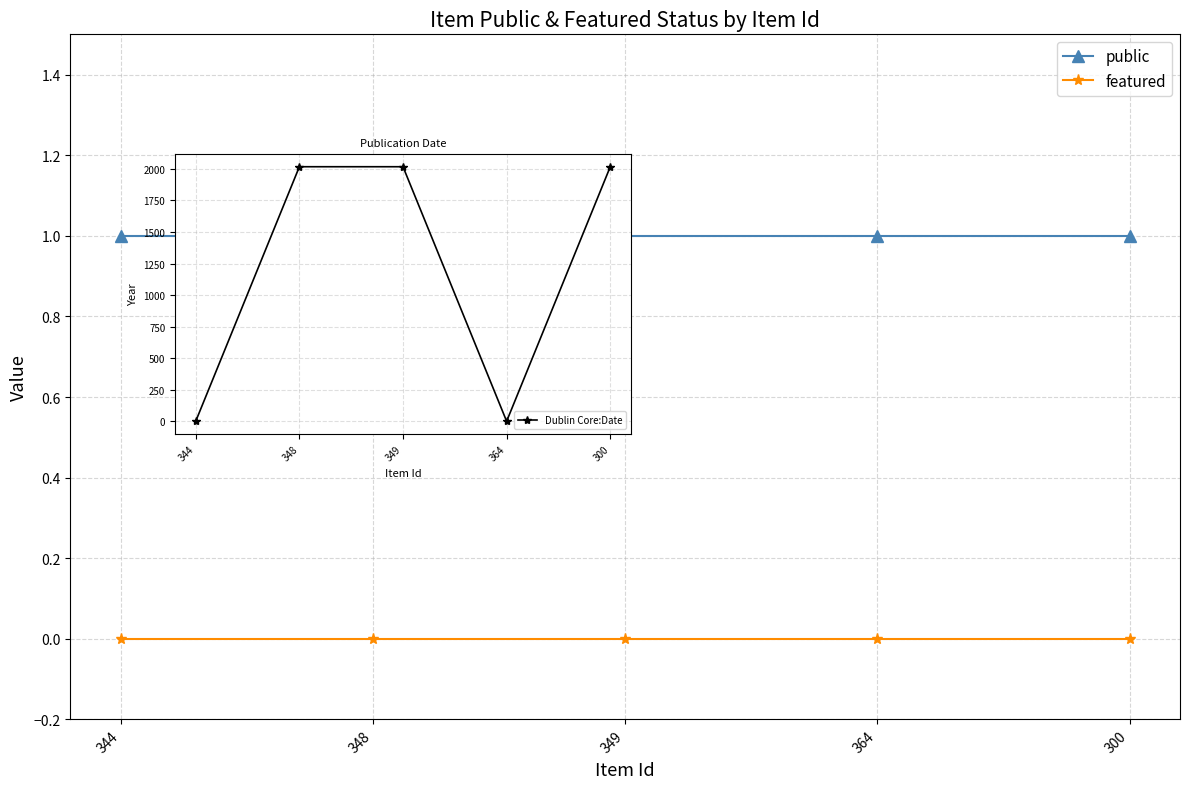

Reading right to left, extract all data points from this chart.

public: 1	1	1	1	1
featured: 0	0	0	0	0
Dublin Core:Date: 2017	0	2017	2017	0